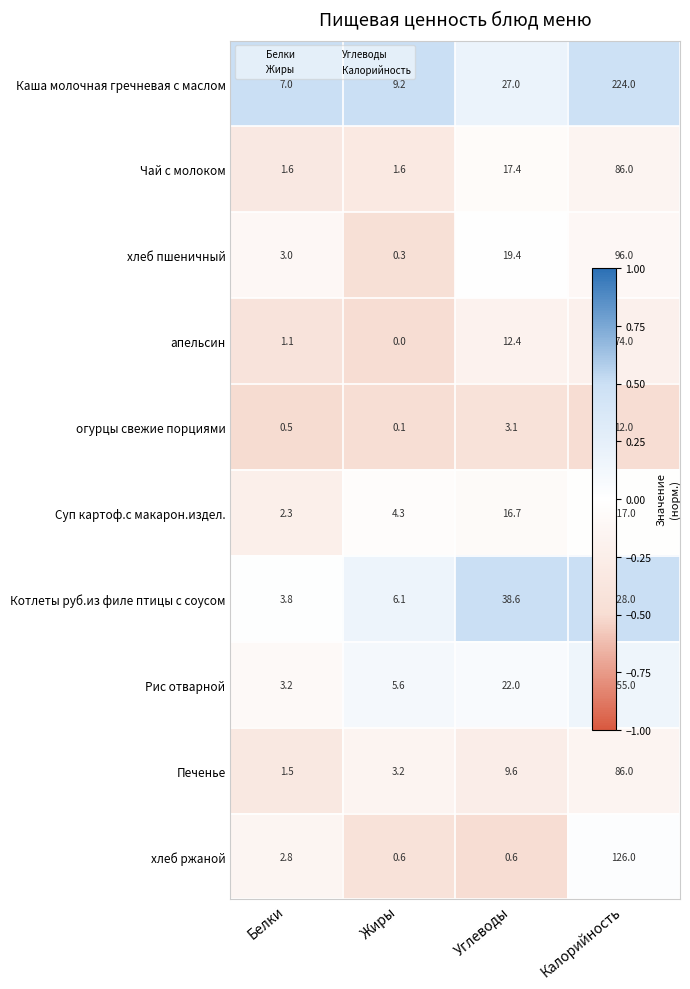

Which label corresponds to the smallest value in the chart?

Жиры